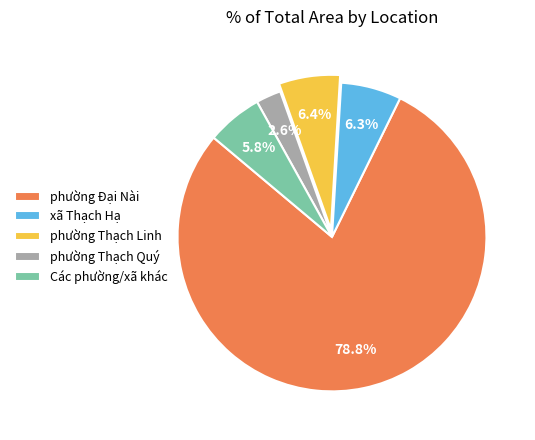

How many segments does this pie chart have?

5